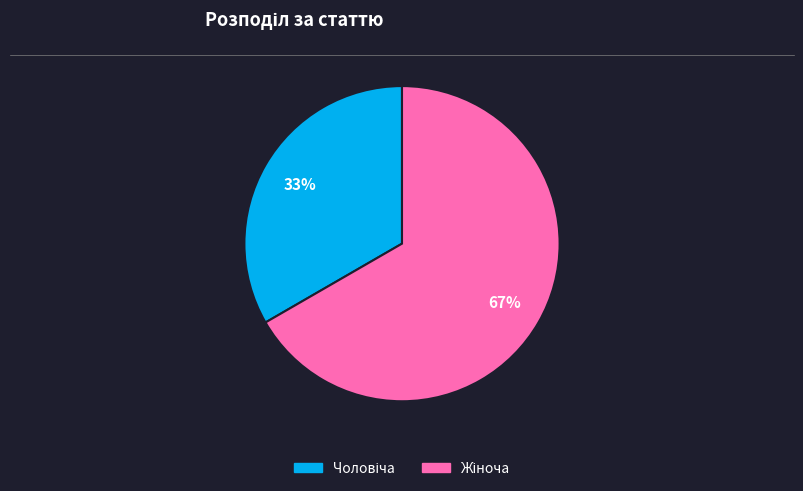

Is there any slice that represents more than half of the pie?

Yes